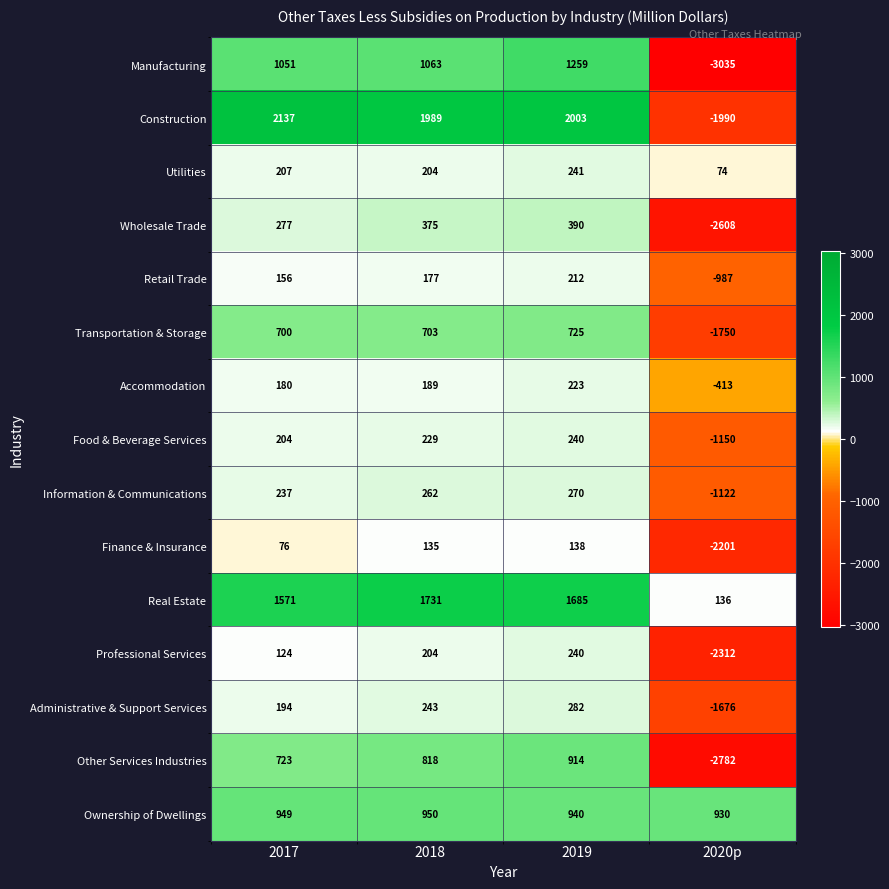

Which series has the widest spread of values?

Manufacturing